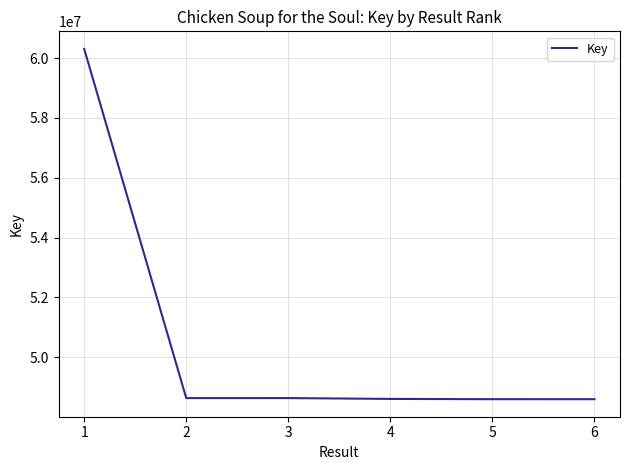

How many distinct data groups are displayed?

1